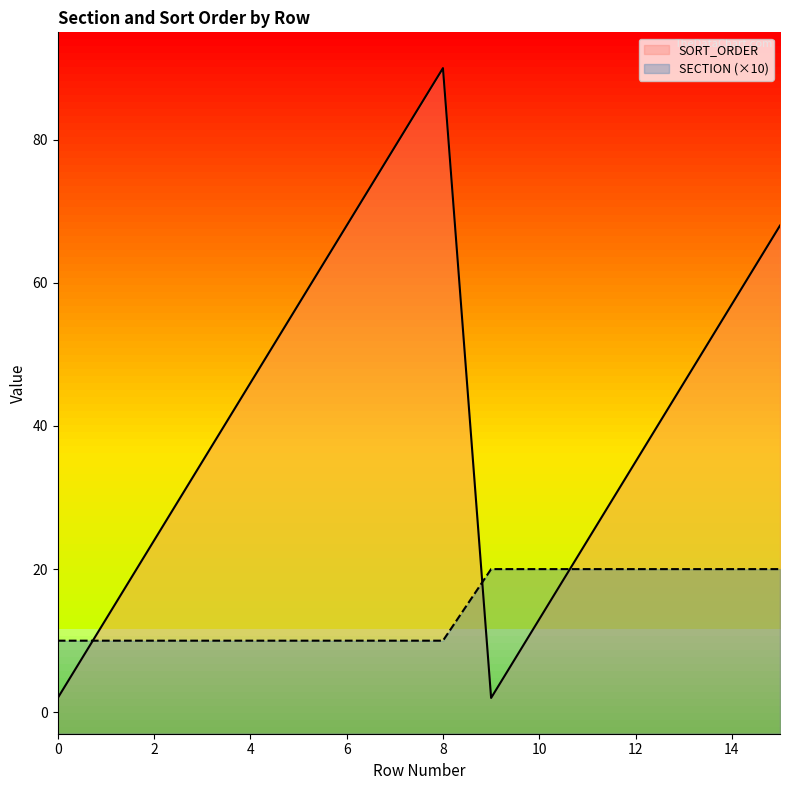

What are all the series names shown in the legend?

SORT_ORDER, SECTION (×10)